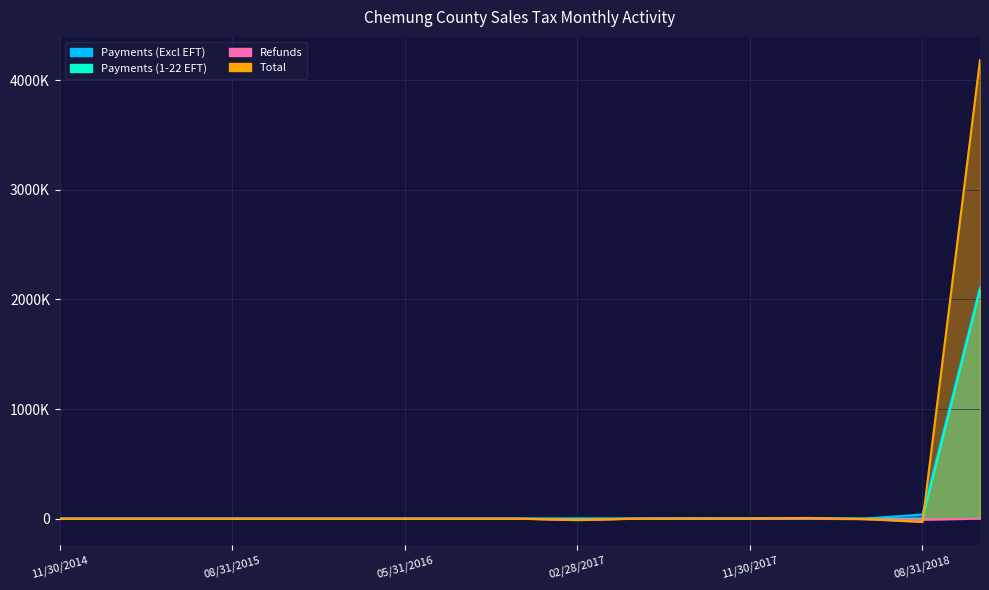

How many data points in Payments (Excl EFT) are above 35?

9